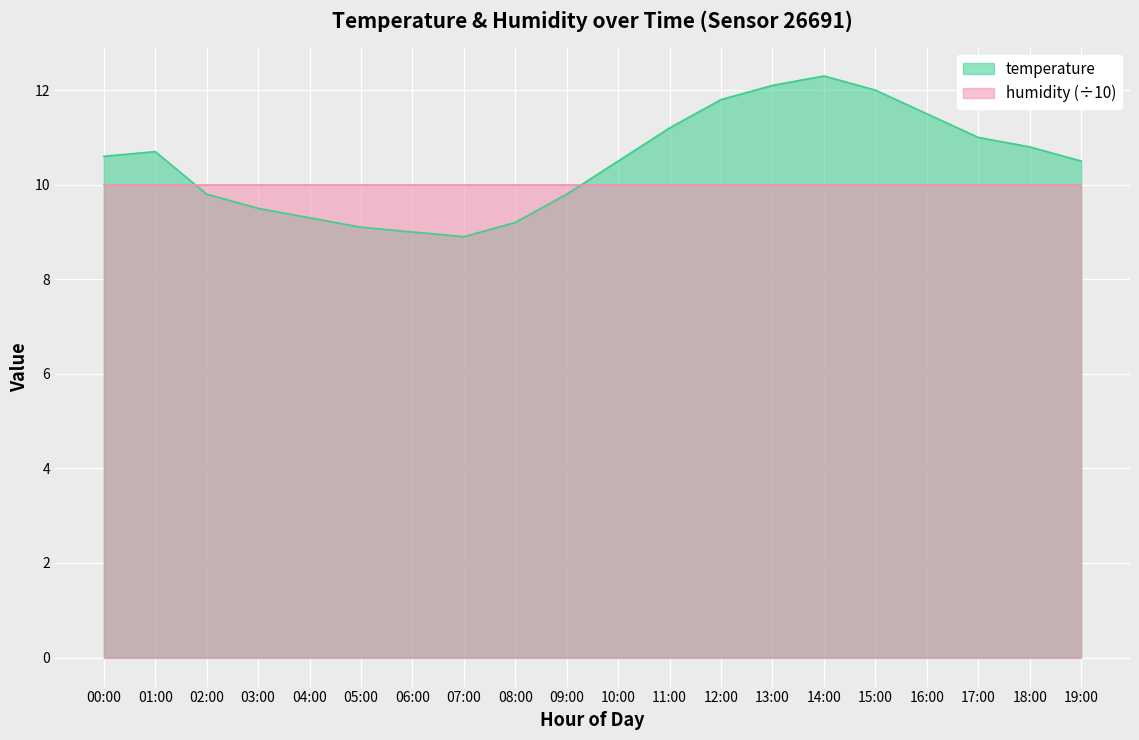

The chart shows a value of 4.2 at 15:00. True or false?

False